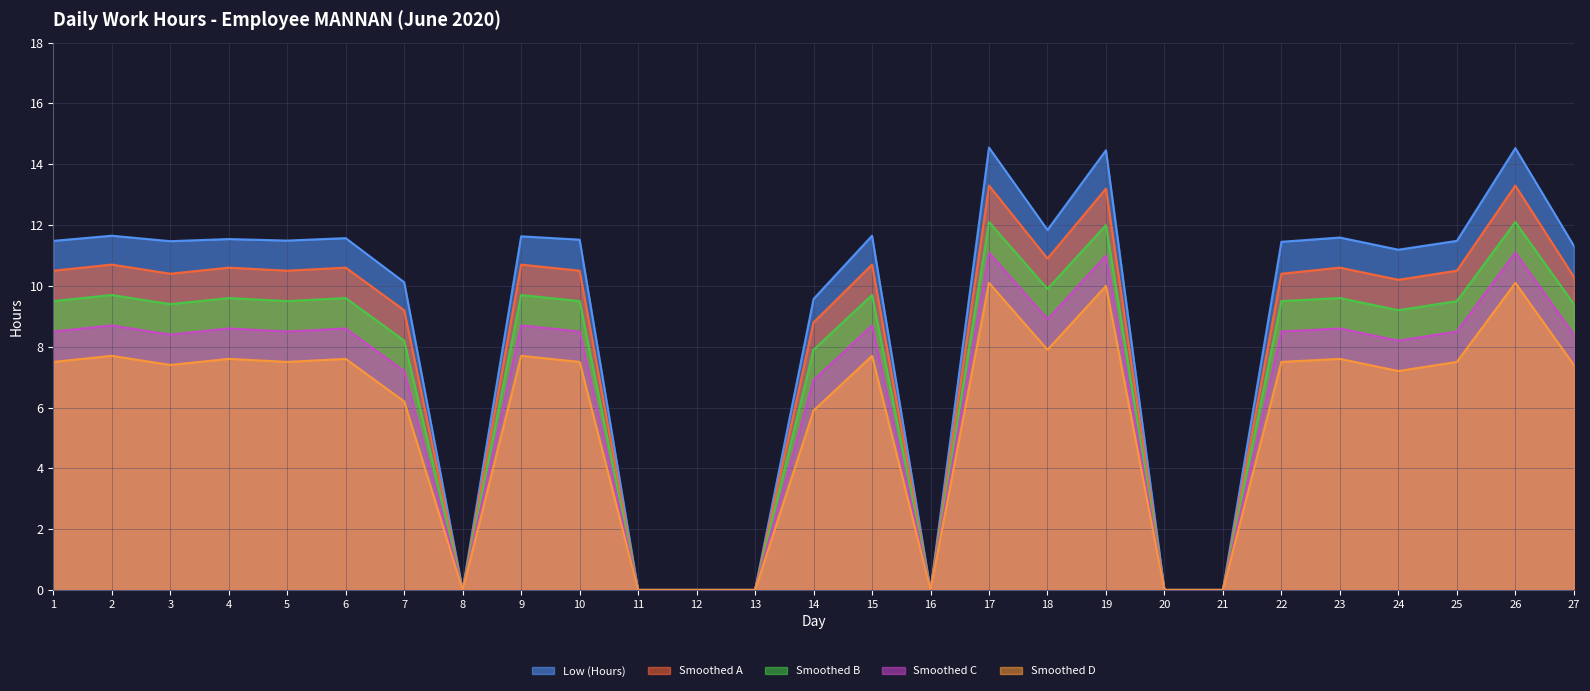

What is the sum of the Low (Hours) values at 19 and 21?

14.5